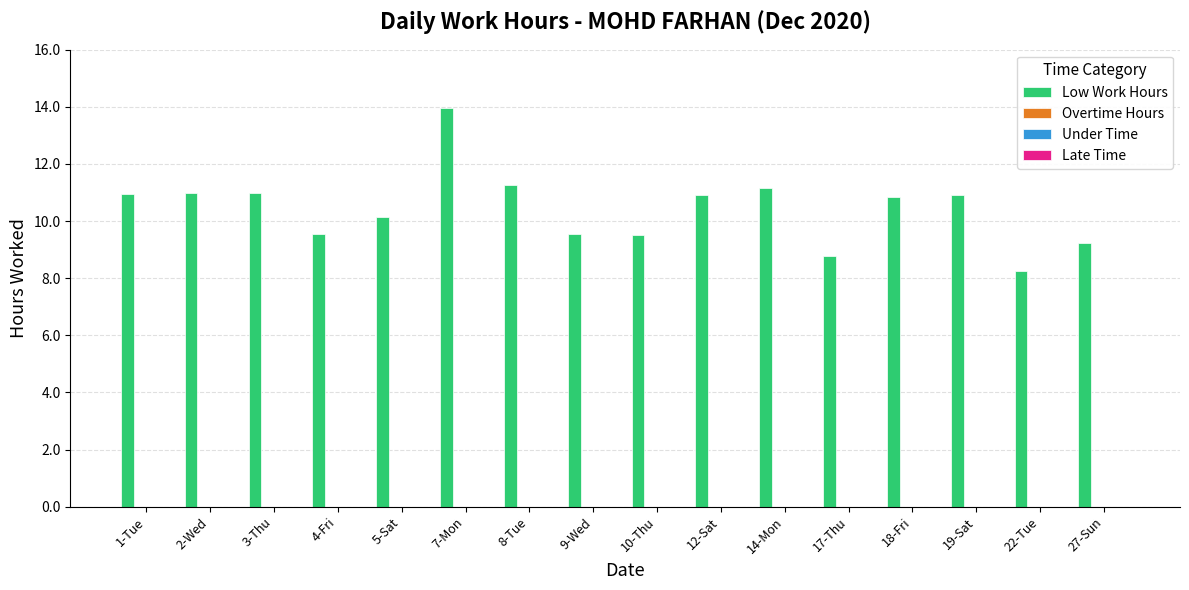

What is the average value?

10.4